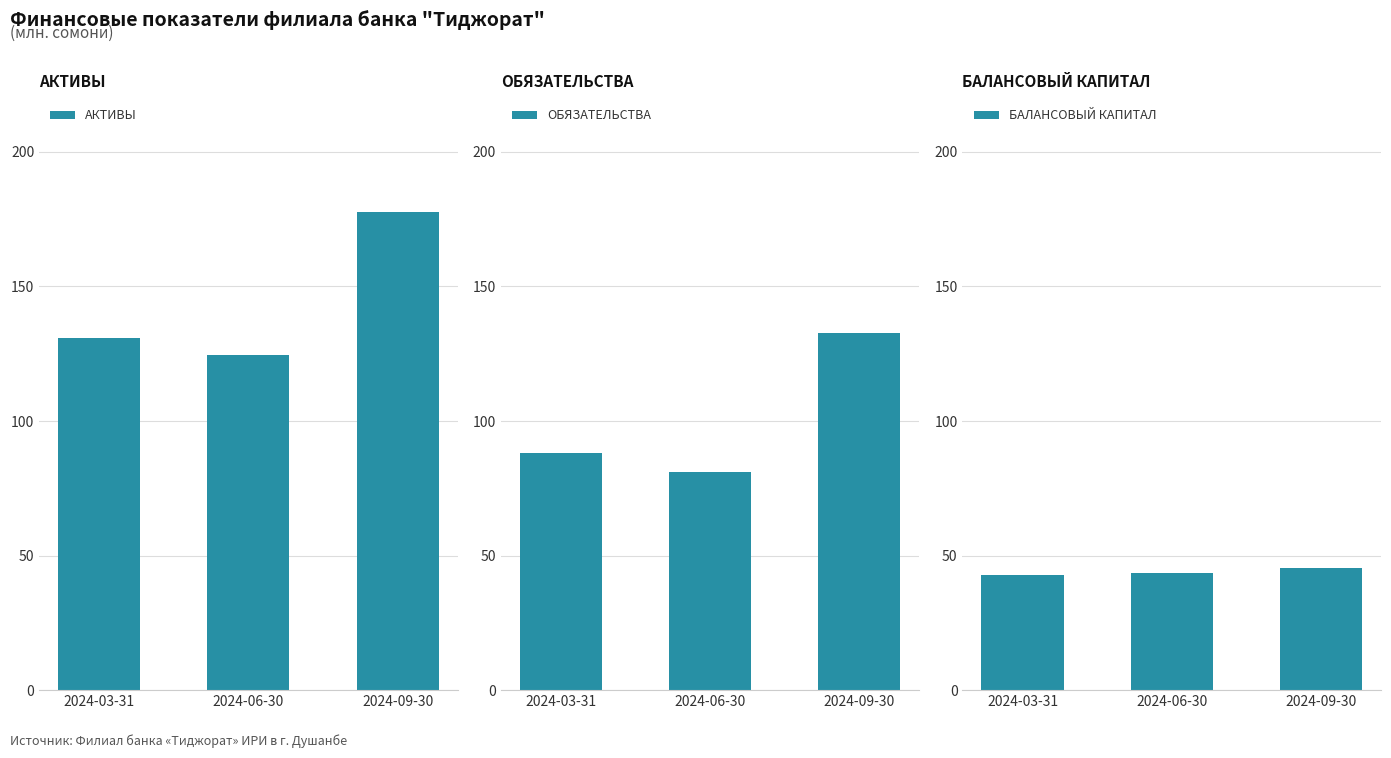

How many values in the ОБЯЗАТЕЛЬСТВА series are below 88?

1